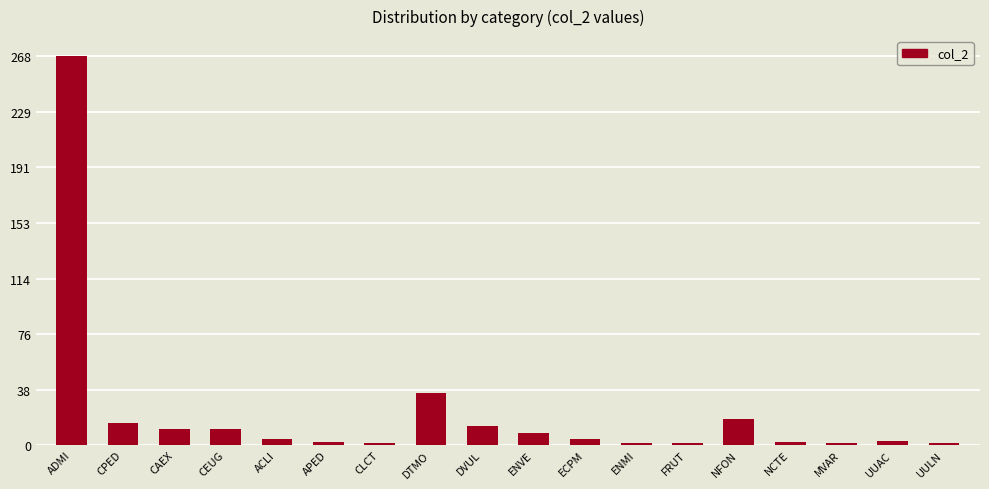

What is the change in value from CAEX to ENMI?

-10